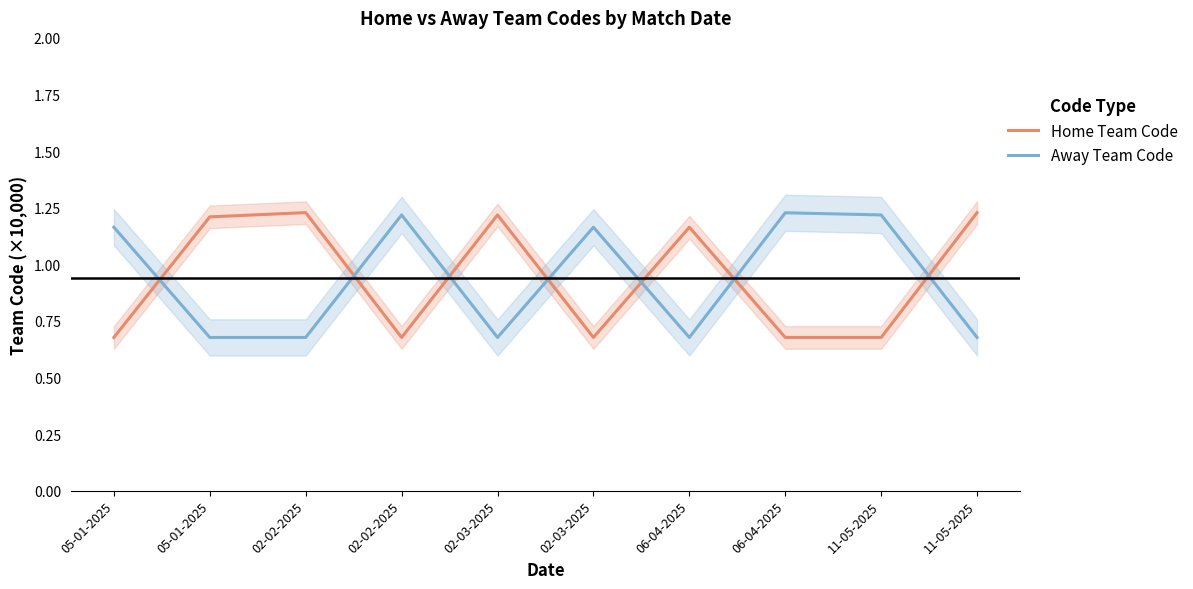

What is the approximate value of Away Team Code at 11-05-2025?

0.7